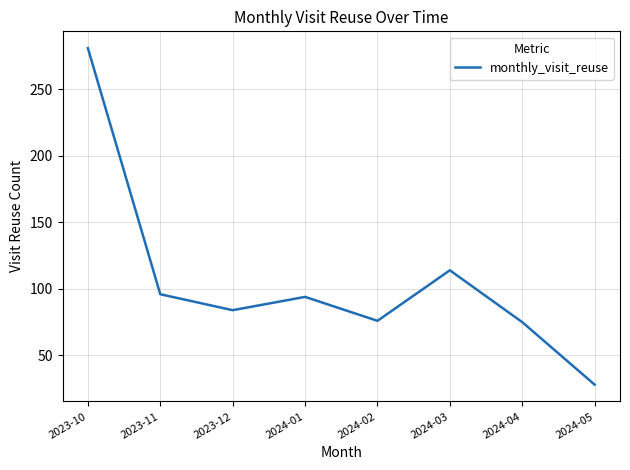

Approximately how many times larger is the value at 2024-05 compared to 2024-01?

0.3